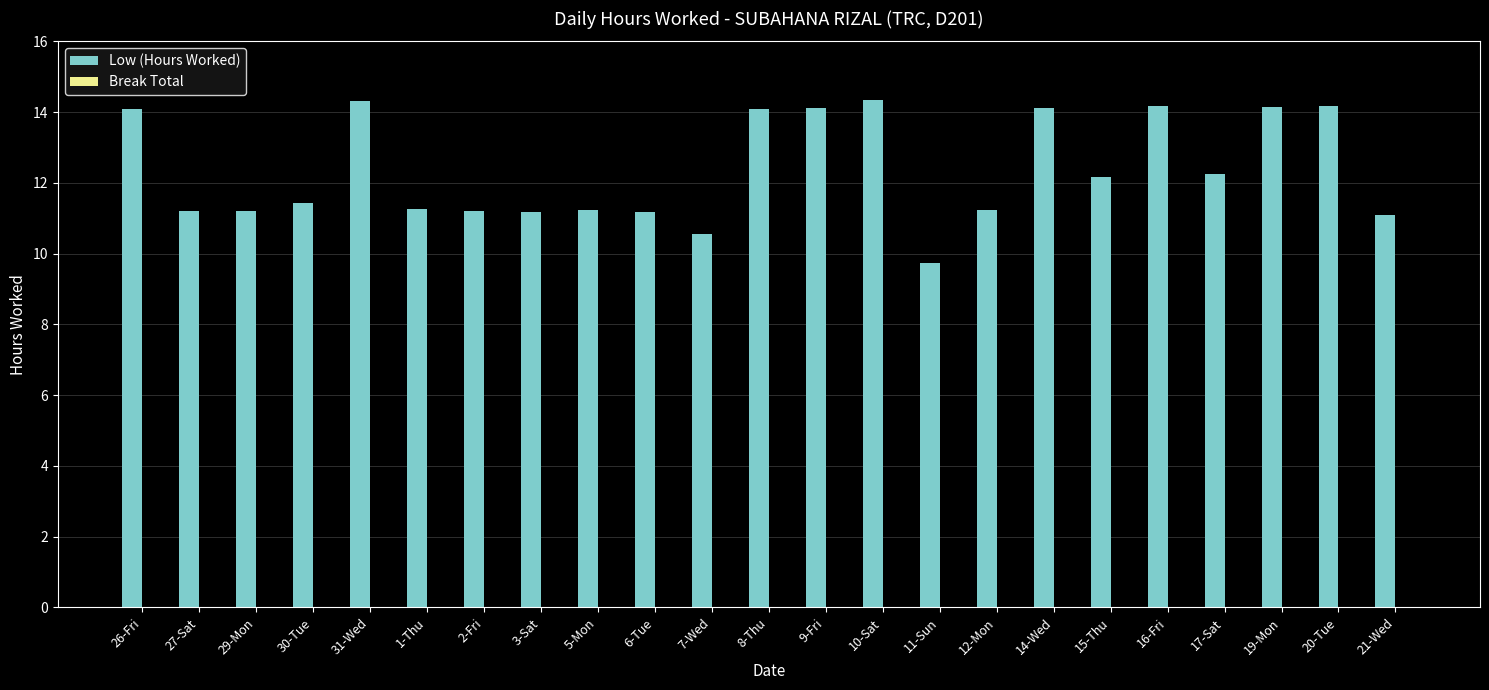

Which has a higher value, 8-Thu or 17-Sat?

8-Thu